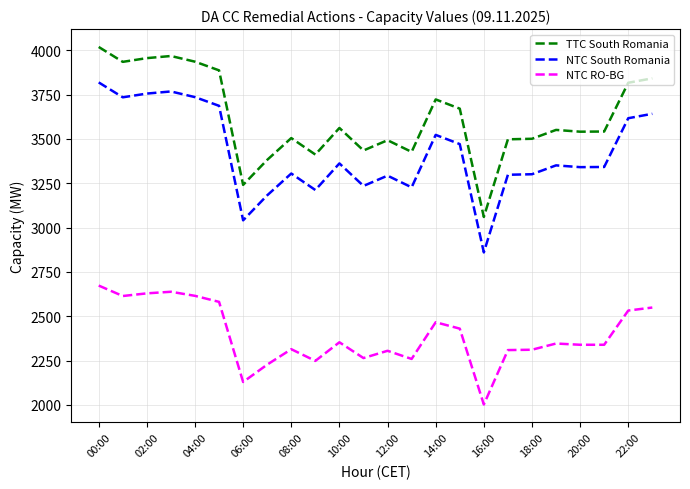

What is the difference between the maximum and minimum values in the NTC RO-BG series?

671